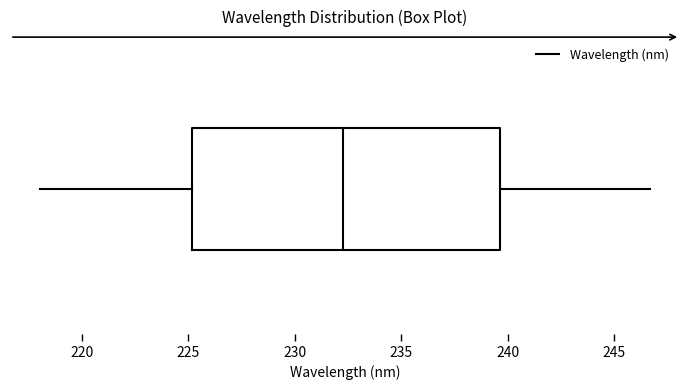

Read this box plot against the x-axis: the position of the median line, the range covered by the box, and the ends of both whiskers. The values are not printed on the chart, so give them approximately, as read against the axis.

median 232.5, box 225.0 to 239.5, whiskers 218.0 to 246.5